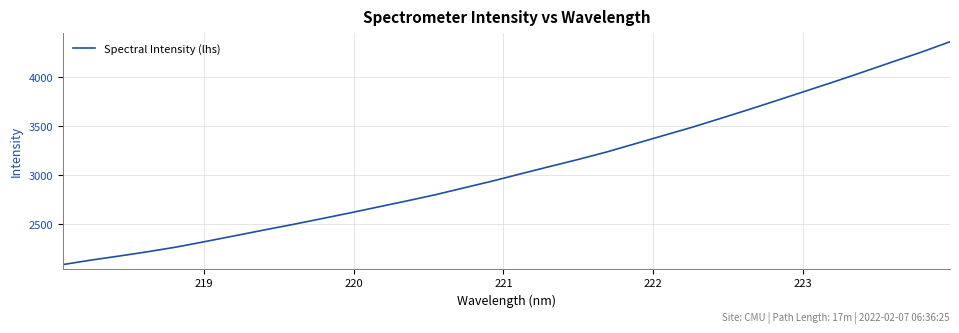

What is the difference between the maximum and minimum values?

2284.6